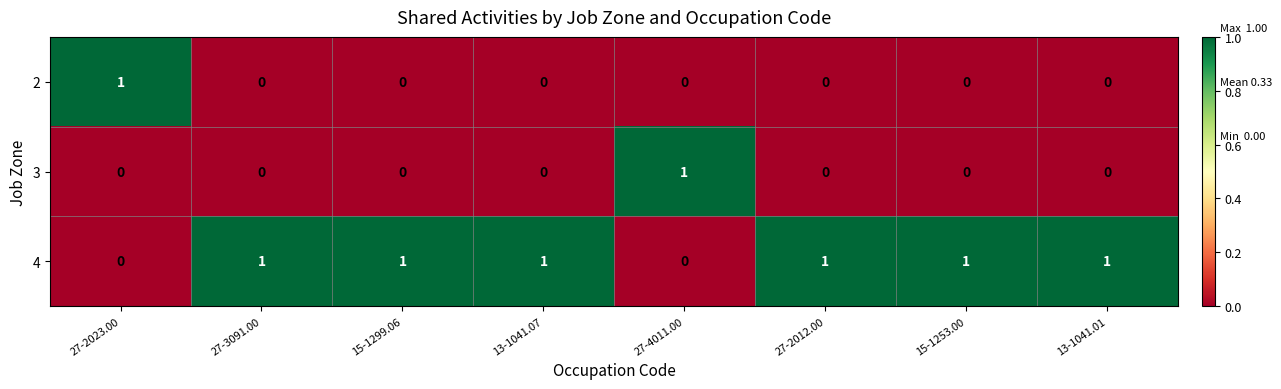

Which series has the largest total across all categories?

4